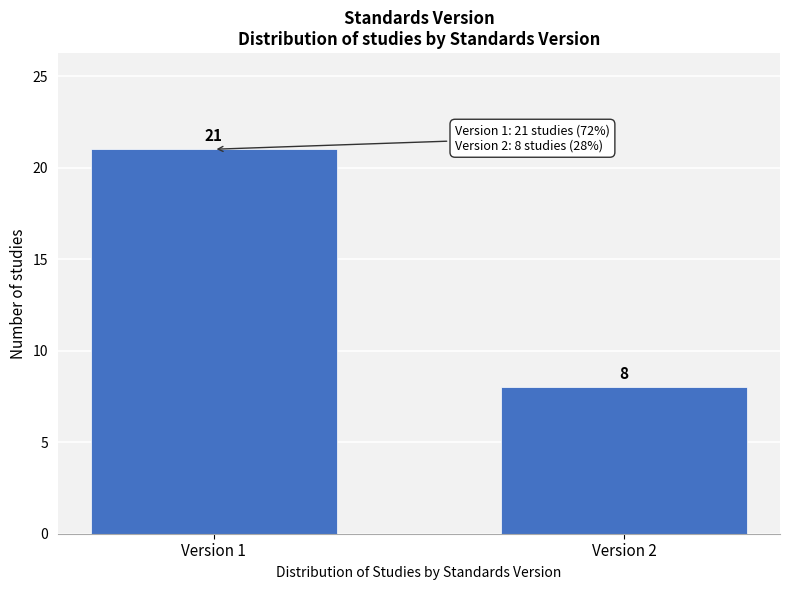

Reading left to right, list all the values displayed in this chart.

21	8